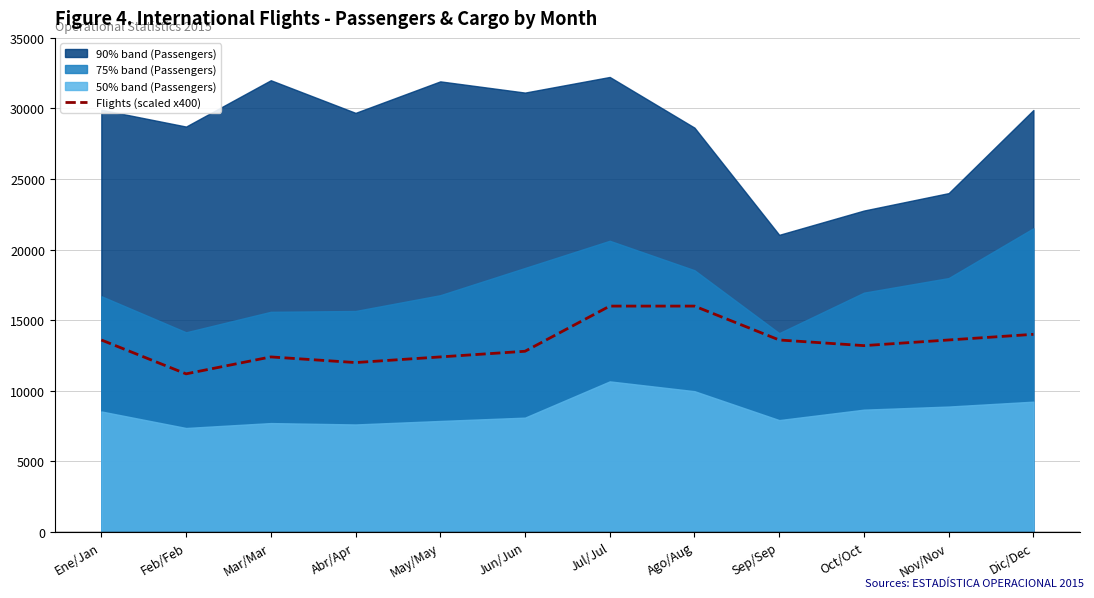

What is the sum of all values?

160800